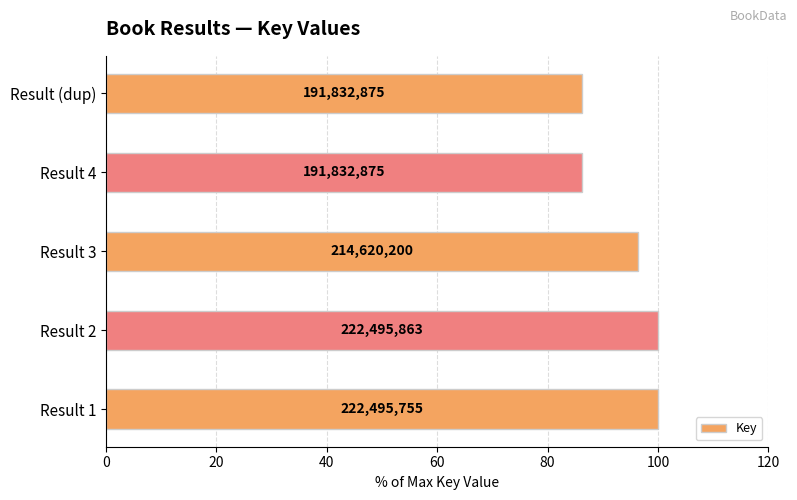

Are the bars horizontal?

Yes